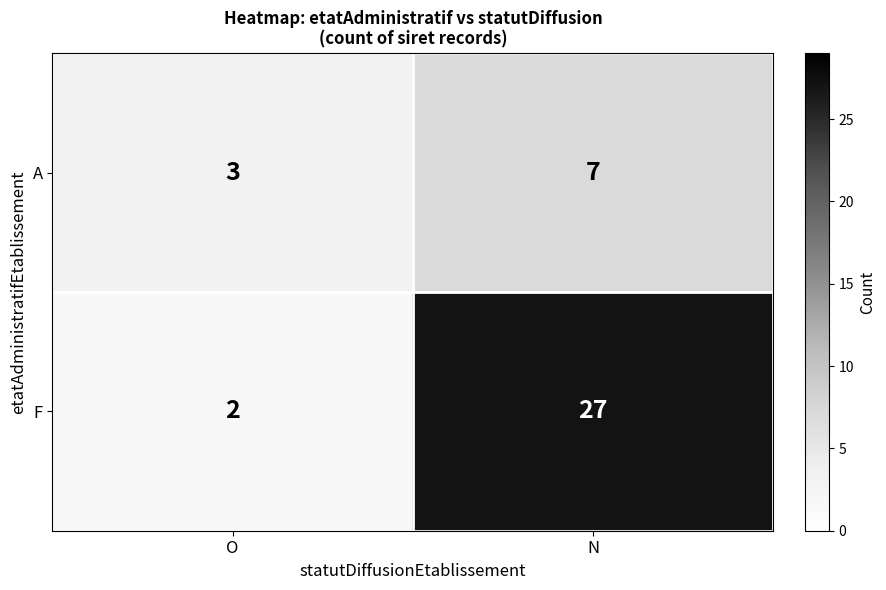

What is the sum of all A values?

10